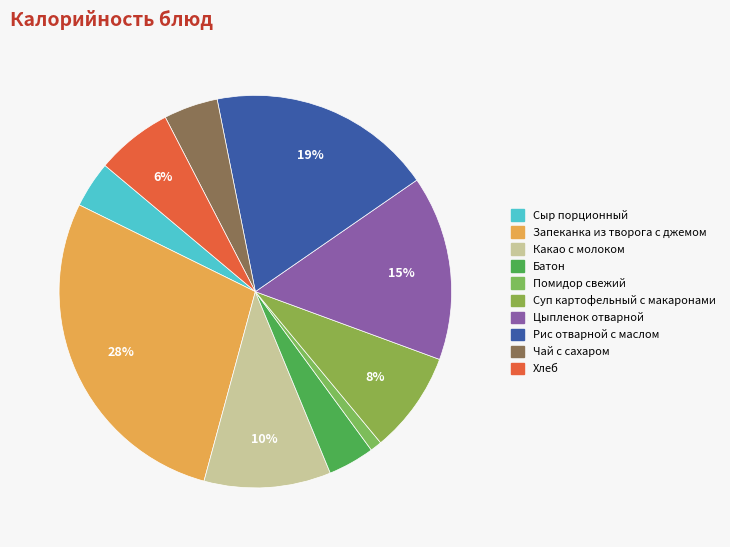

Which slice is the largest?

Запеканка из творога с джемом